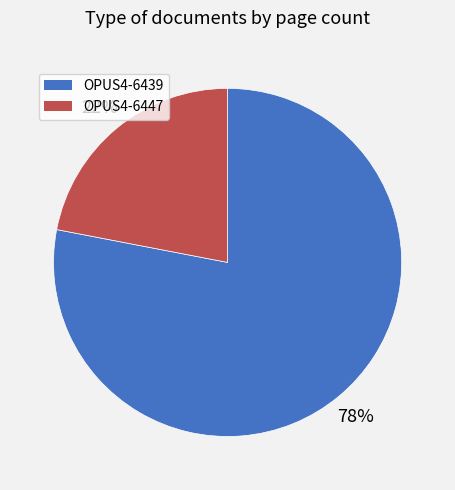

Between OPUS4-6439 and OPUS4-6447, which is larger?

OPUS4-6439